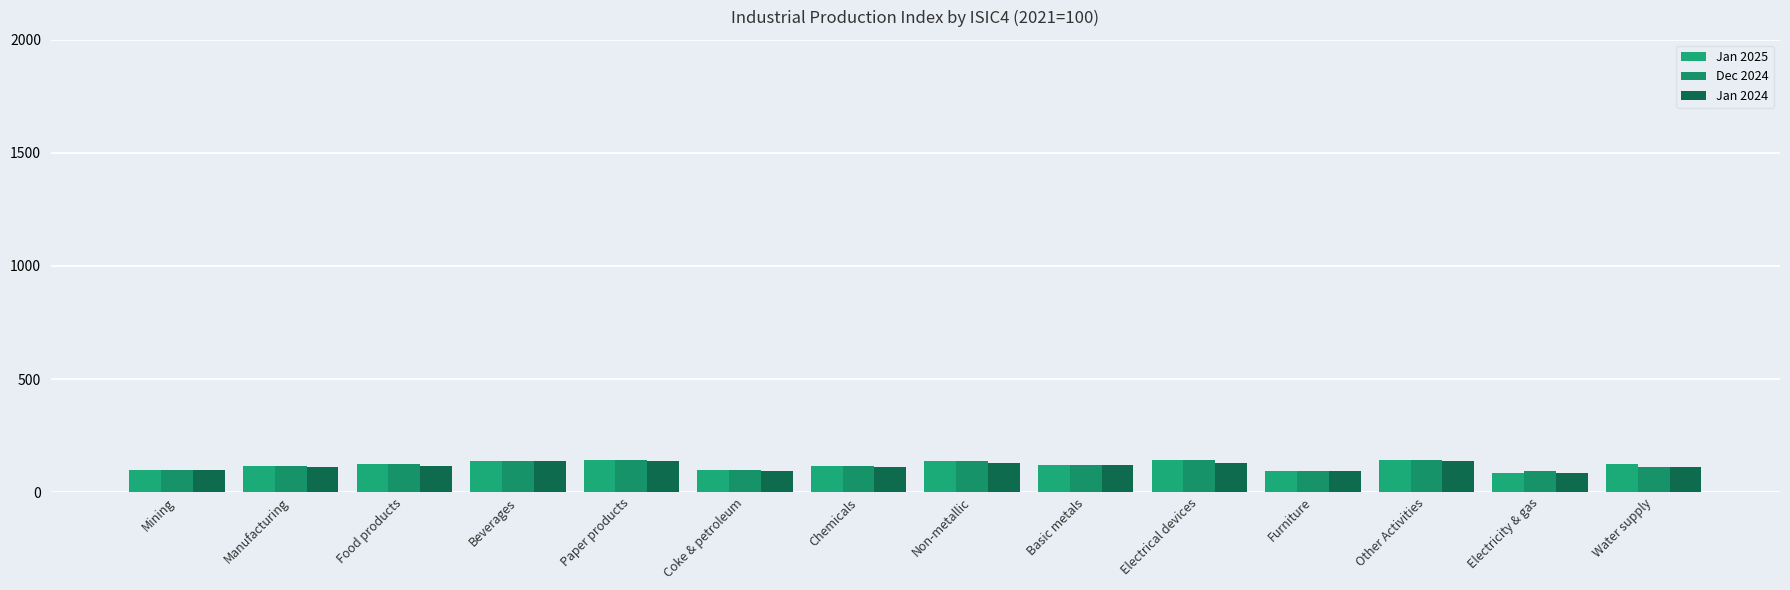

How many data points in Jan 2024 are above 115?

7